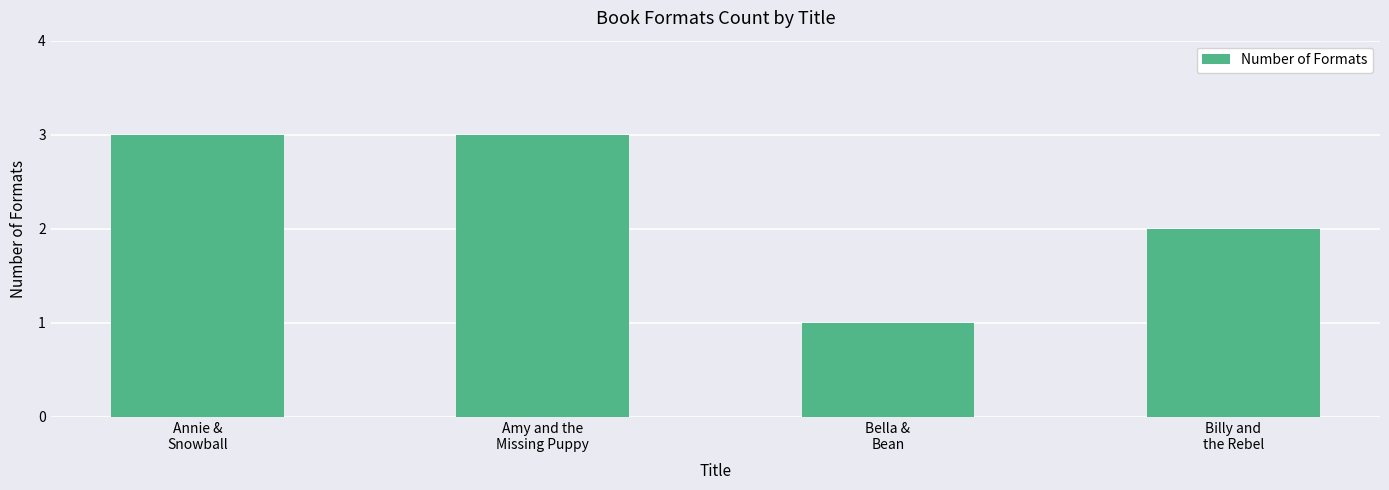

Between Annie &
Snowball and Billy and
the Rebel, which is larger?

Annie &
Snowball